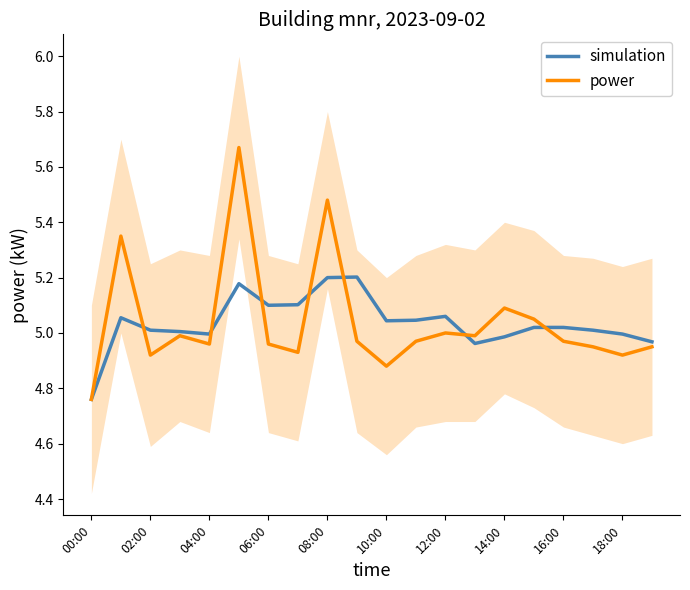

What are all the series names shown in the legend?

simulation, power